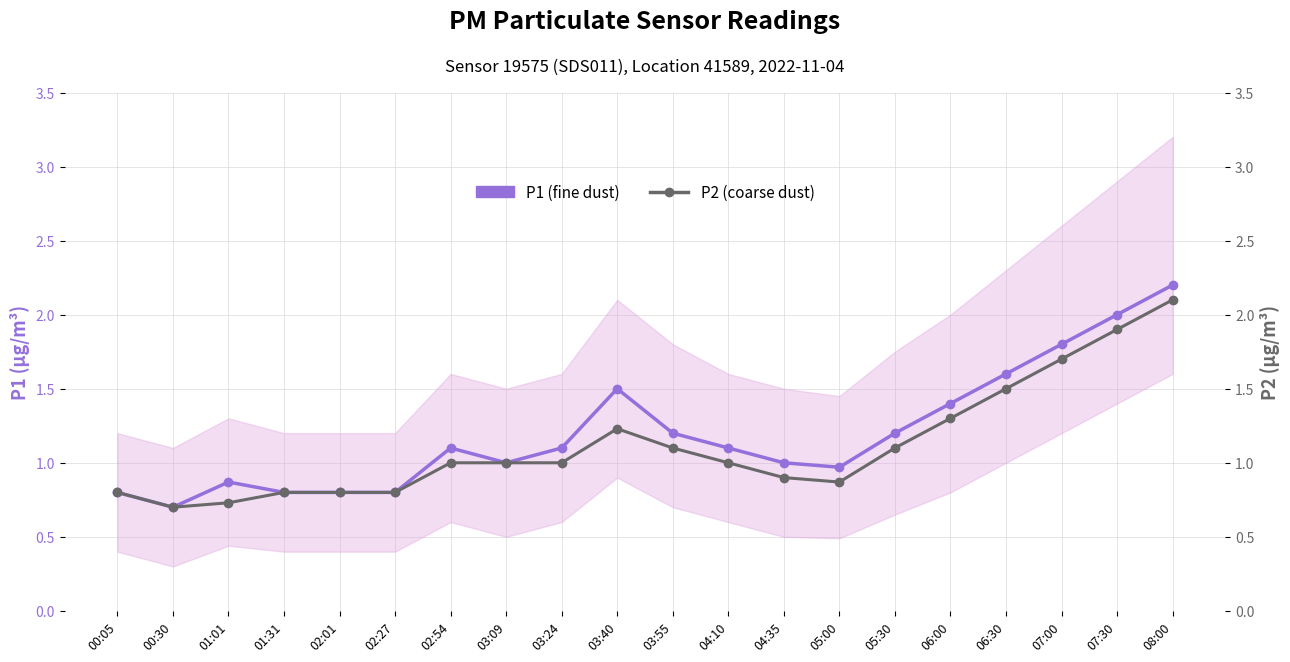

Which series has the largest total across all categories?

P1 (fine dust)